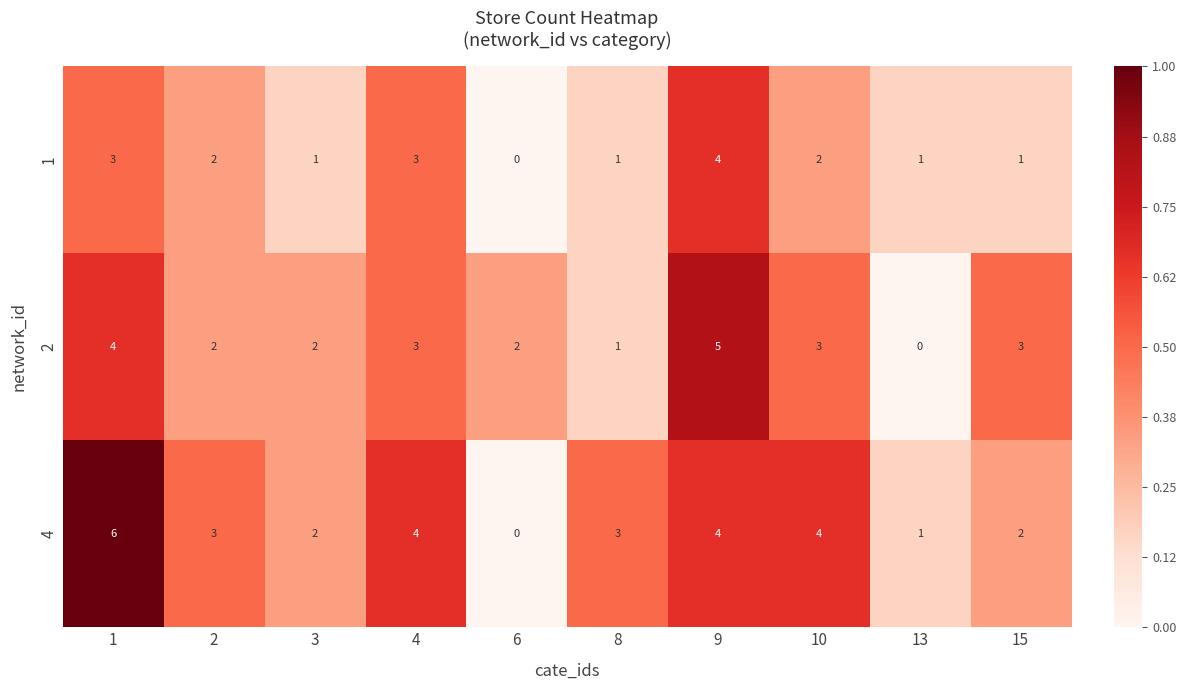

What is the total value across all series at 1?

13